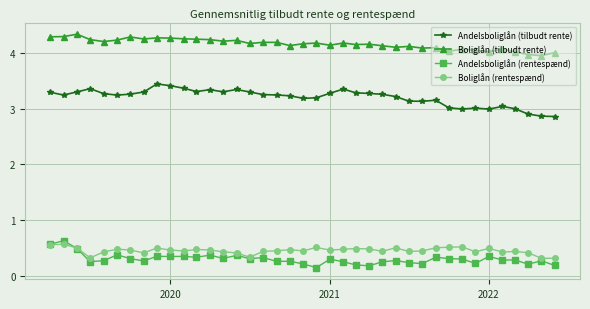

In Boliglån (tilbudt rente), how many points are higher than both neighbors (excluding endpoints)?

12